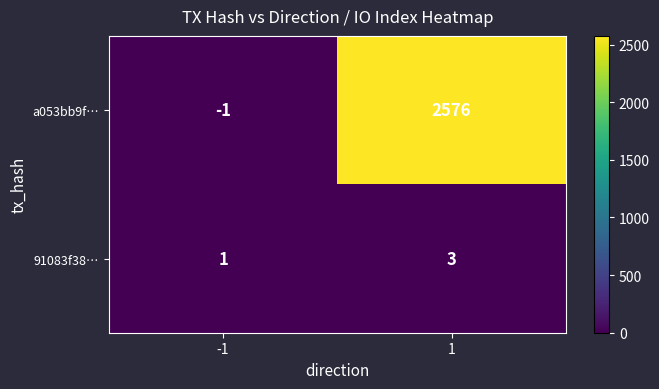

Is the value of a053bb9f… at 1 greater than the value of 91083f38… at -1?

Yes